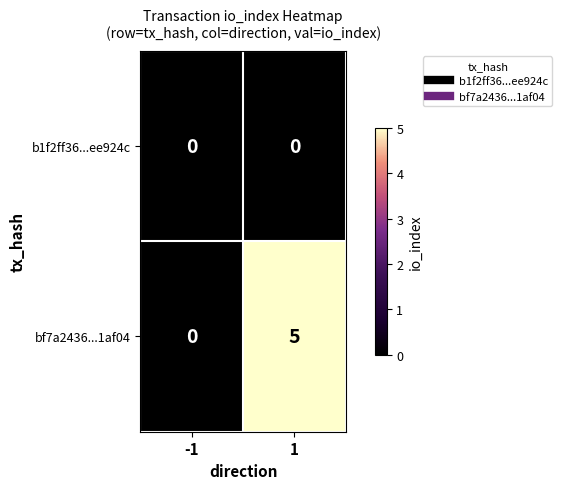

At which category is the sum across all series the highest?

1